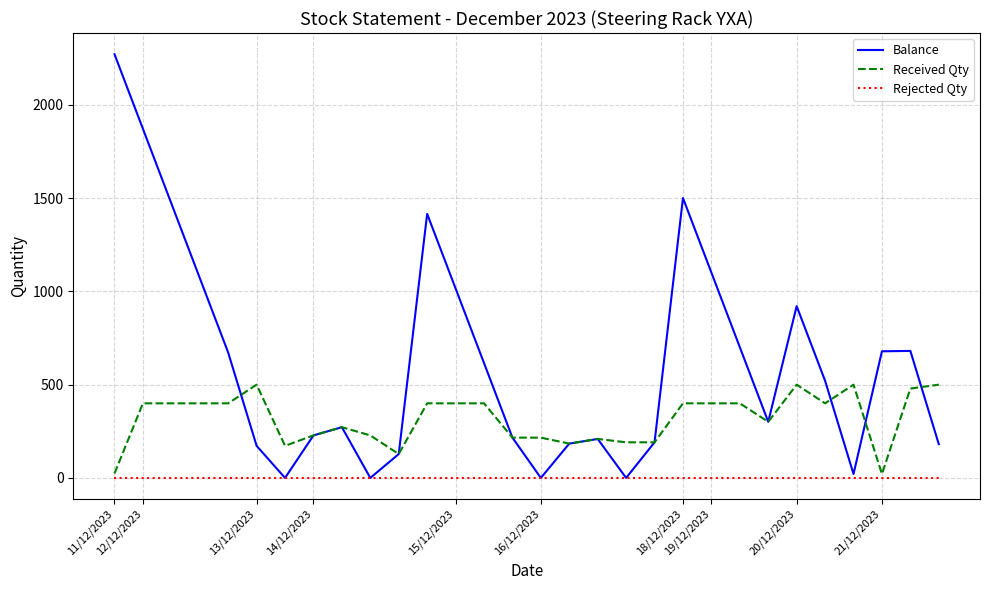

What is the difference between the maximum and minimum values in the Received Qty series?

479